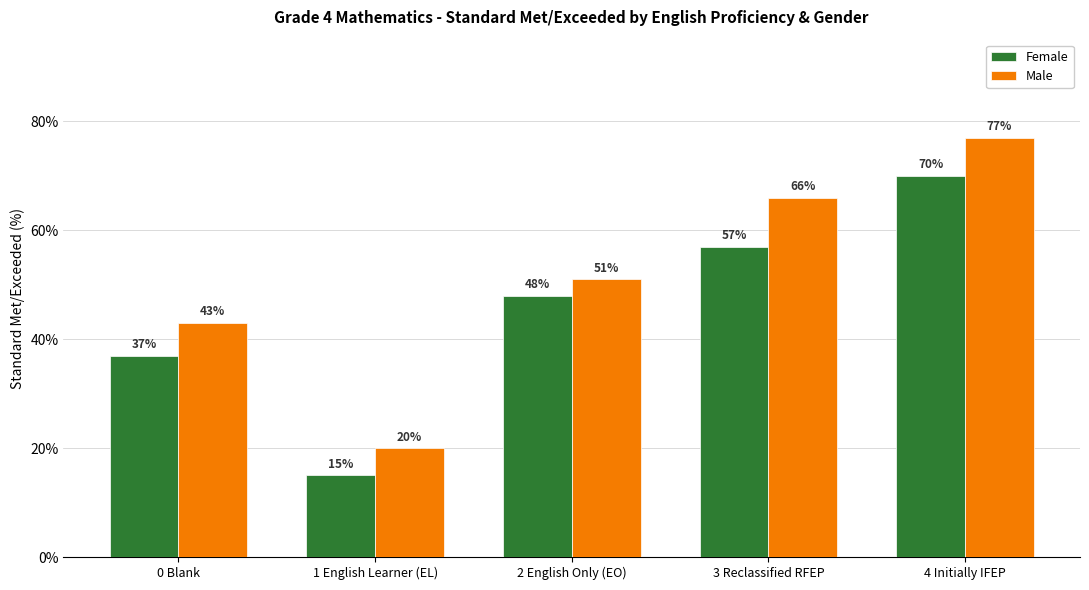

What is the value of the Male bar at the 3rd from the left?

51